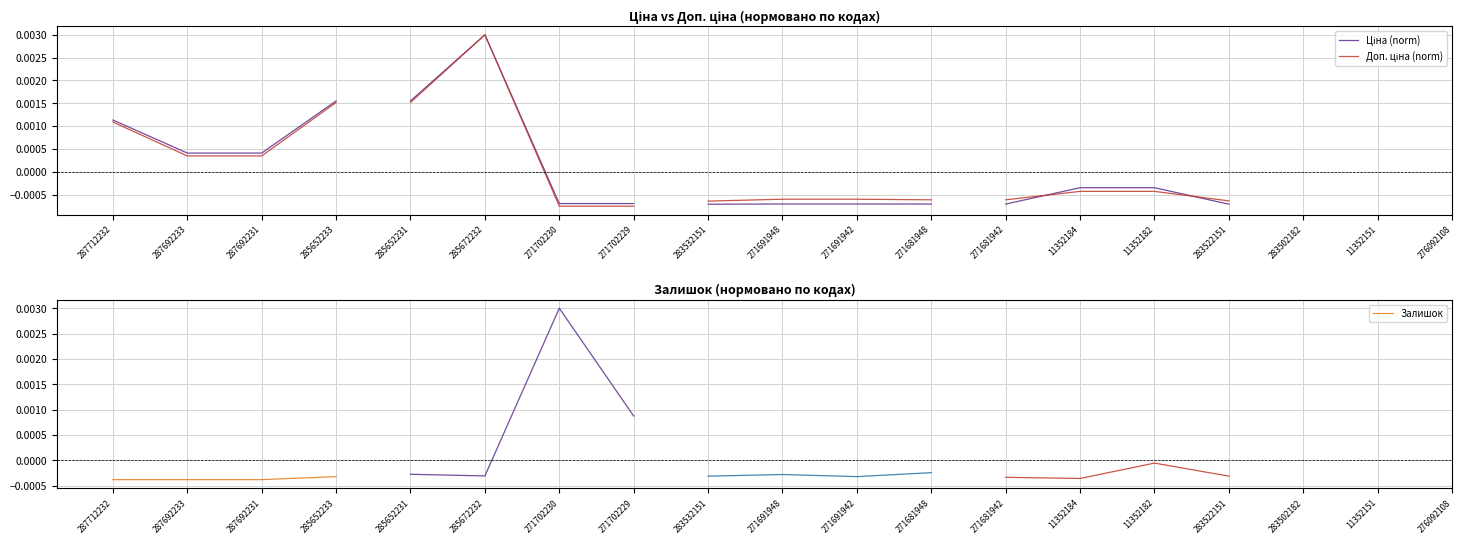

Is the value of Залишок at 287712232 greater than the value of Доп. ціна (norm) at 287712232?

No